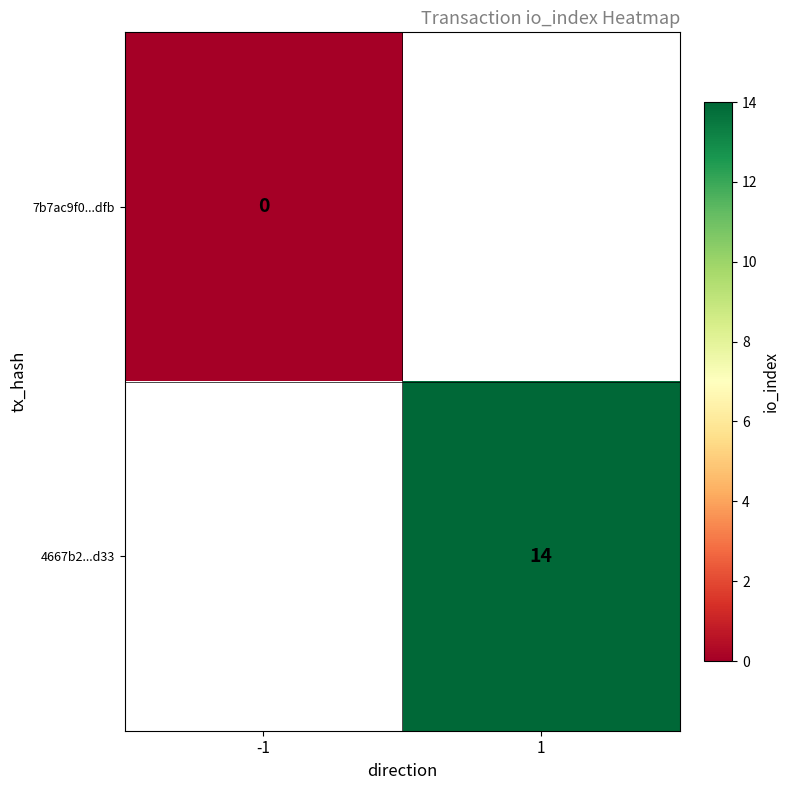

How many distinct data groups are displayed?

2